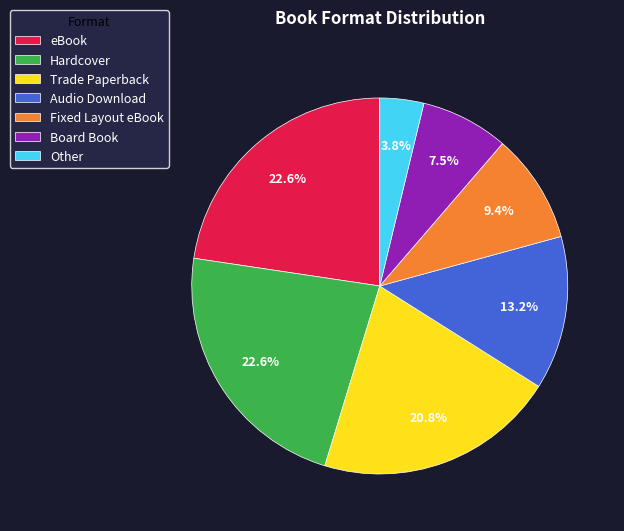

Does Board Book account for over 50% of the chart?

No